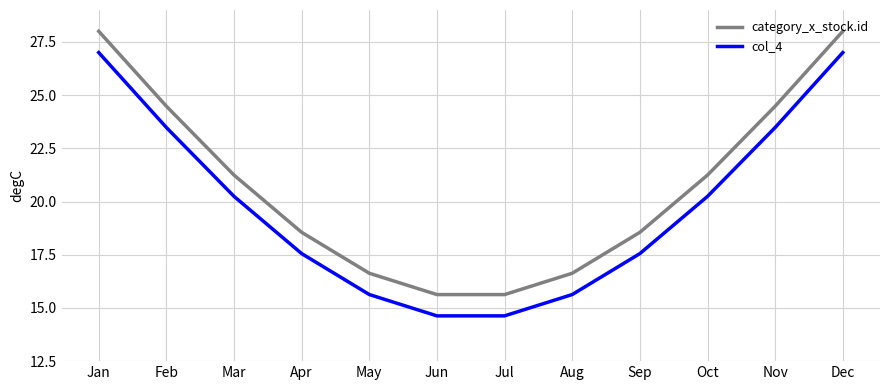

What value does the category_x_stock.id series have at Nov?

24.5